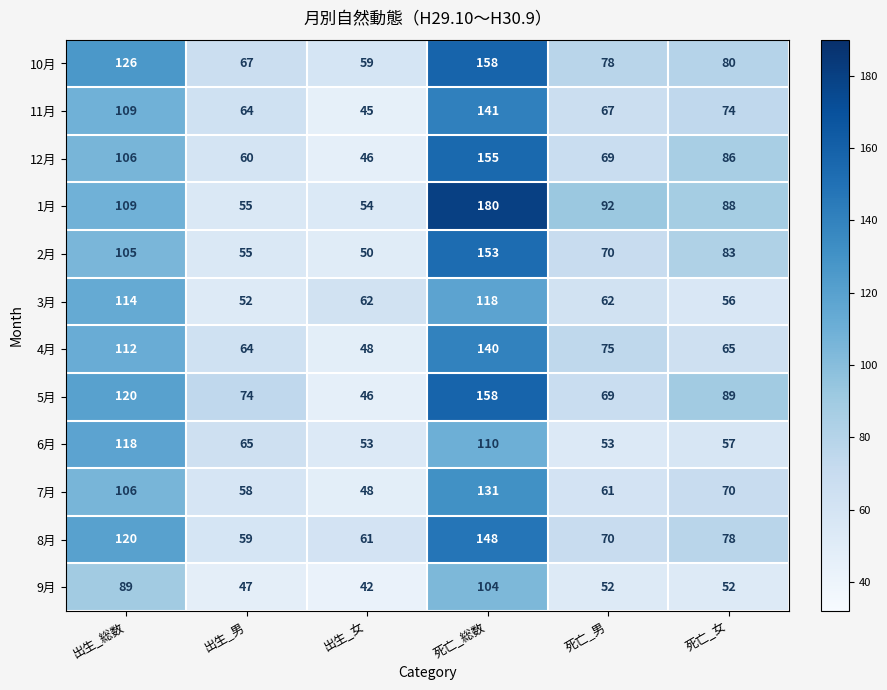

Which series has the largest range (max minus min)?

1月